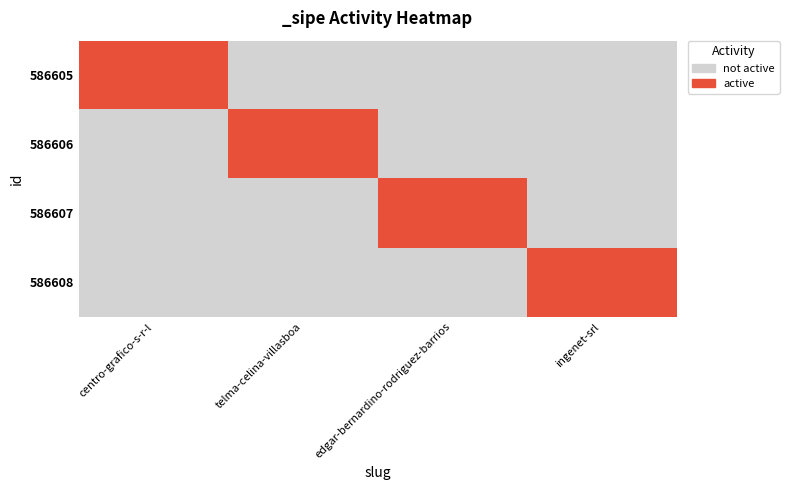

Reading right to left, transcribe all the data shown in this chart.

586605: ingenet-srl=0	edgar-bernardino-rodriguez-barrios=0	telma-celina-villasboa=0	centro-grafico-s-r-l=1
586606: ingenet-srl=0	edgar-bernardino-rodriguez-barrios=0	telma-celina-villasboa=1	centro-grafico-s-r-l=0
586607: ingenet-srl=0	edgar-bernardino-rodriguez-barrios=1	telma-celina-villasboa=0	centro-grafico-s-r-l=0
586608: ingenet-srl=1	edgar-bernardino-rodriguez-barrios=0	telma-celina-villasboa=0	centro-grafico-s-r-l=0